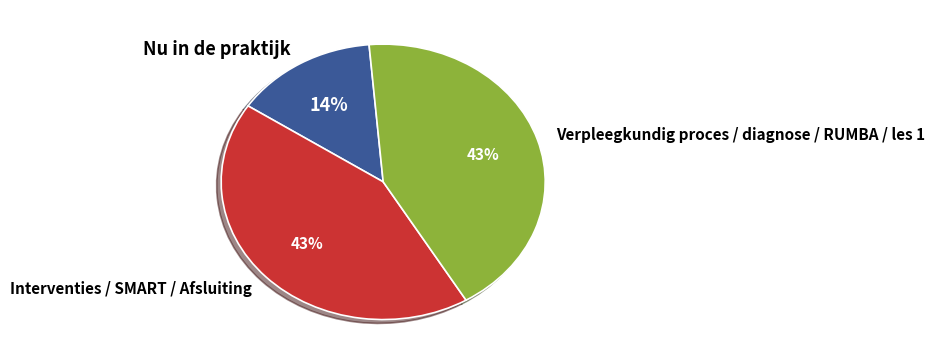

What is the smallest slice in the pie chart?

Nu in de praktijk